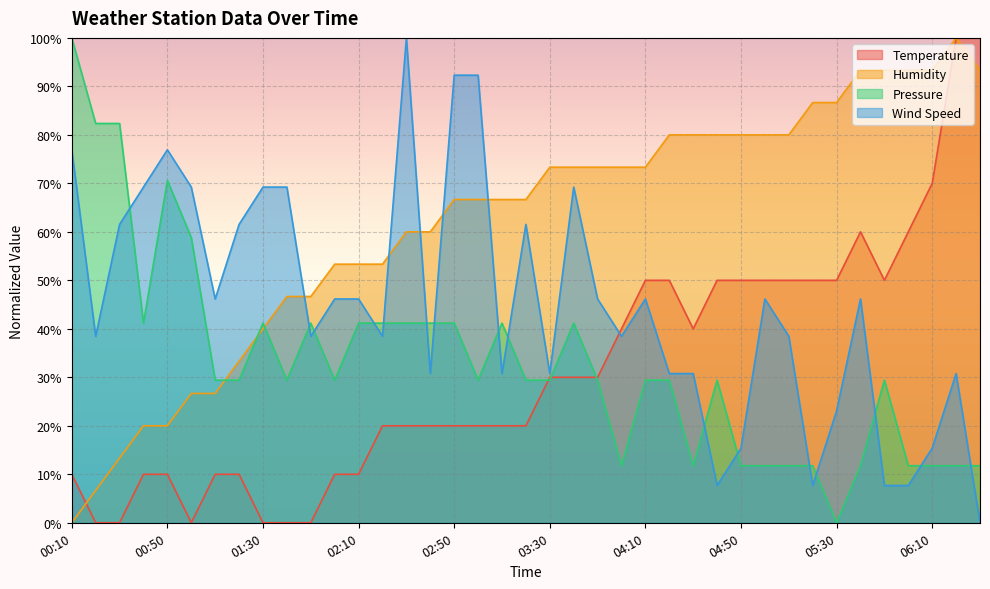

Read the Wind Speed value at 05:10.

38.5